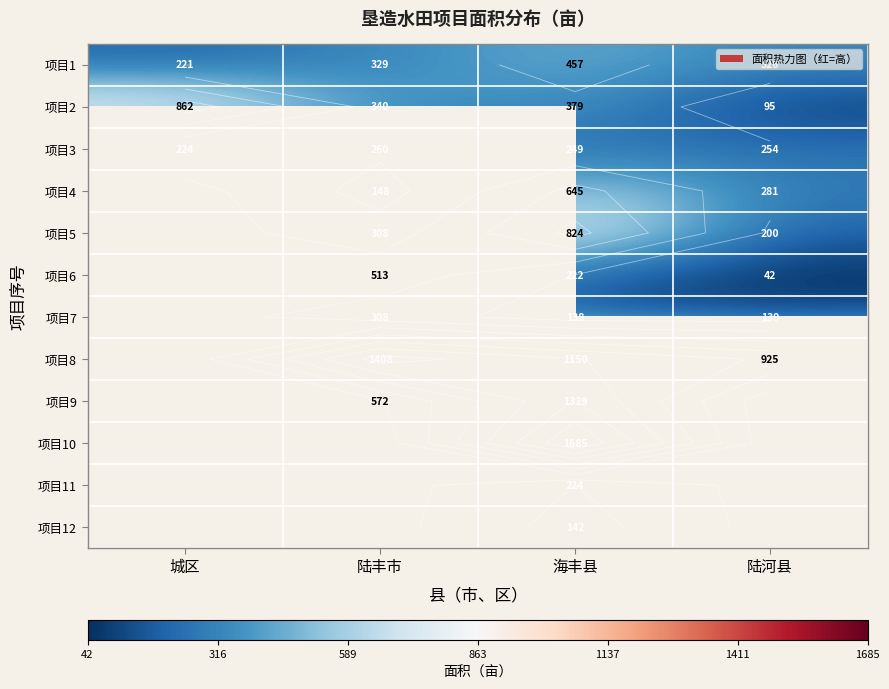

At how many categories does at least one series exceed 684?

4